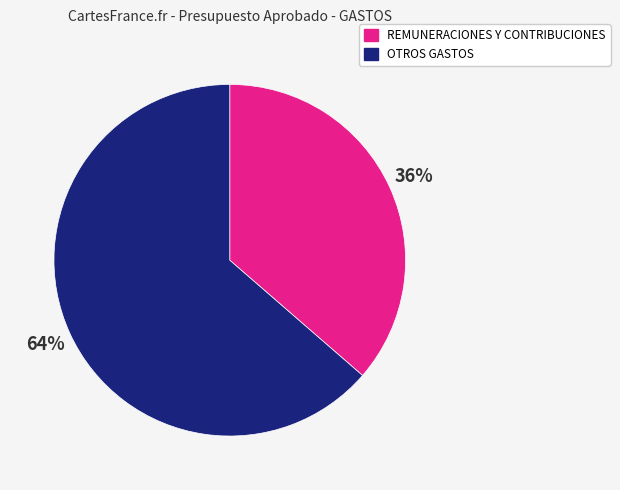

To the nearest percent, what percentage of the pie is OTROS GASTOS?

64%